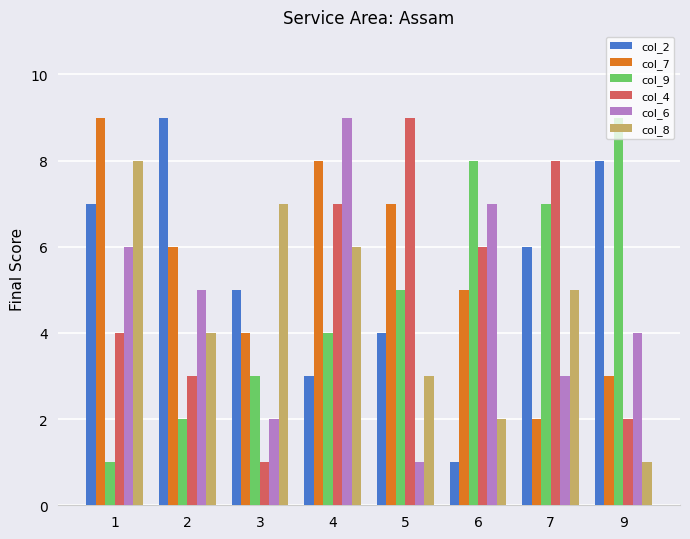

How many groups of bars are there?

8